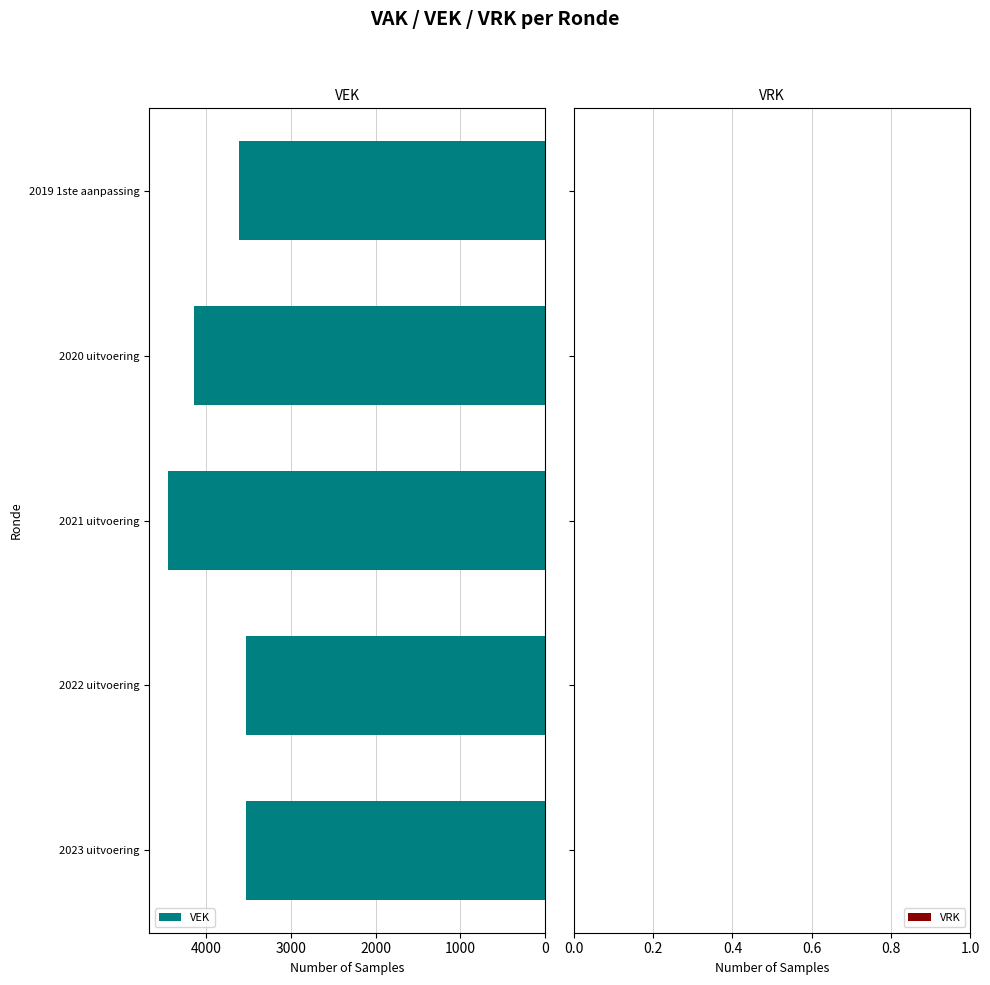

The chart shows a value of 4445 at 2021 uitvoering. True or false?

True